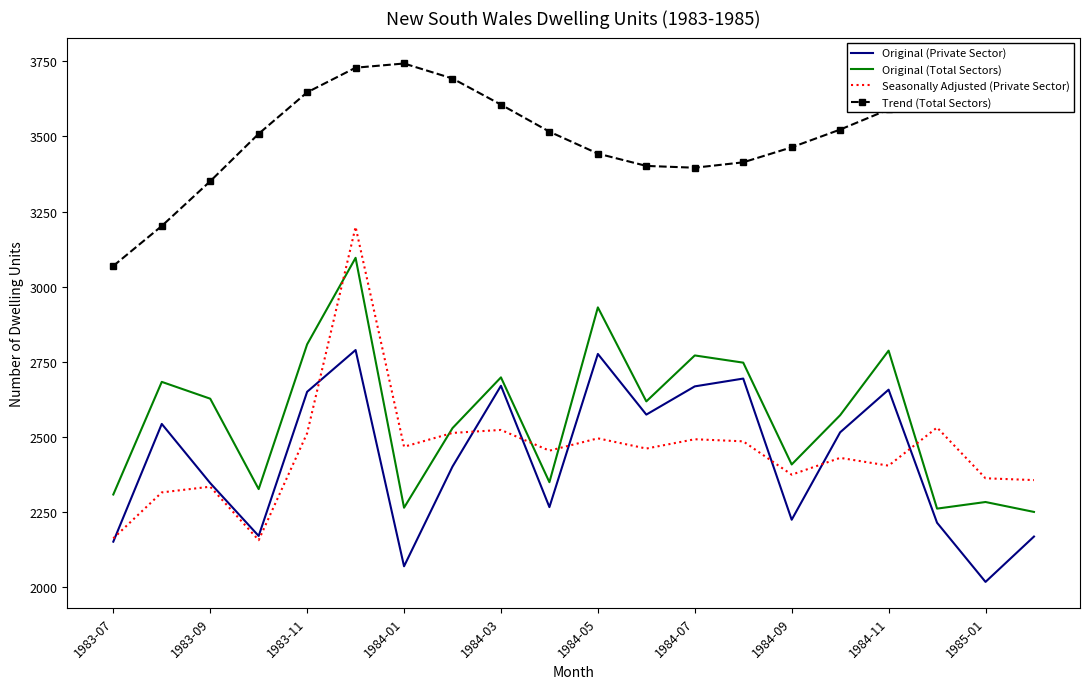

Which series has the largest total across all categories?

Trend (Total Sectors)